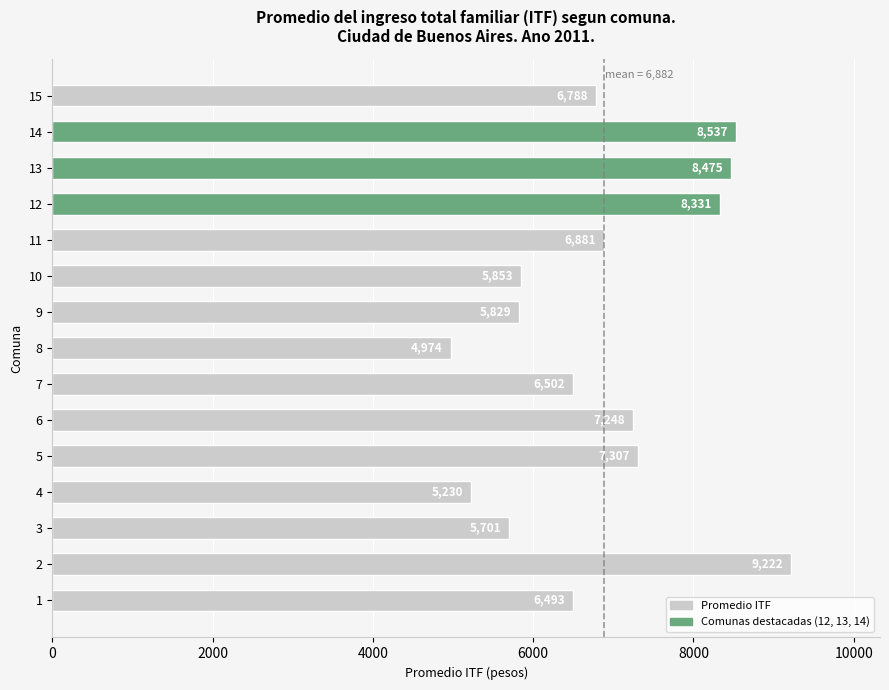

What is the approximate value at 13, to the nearest 50?

8500